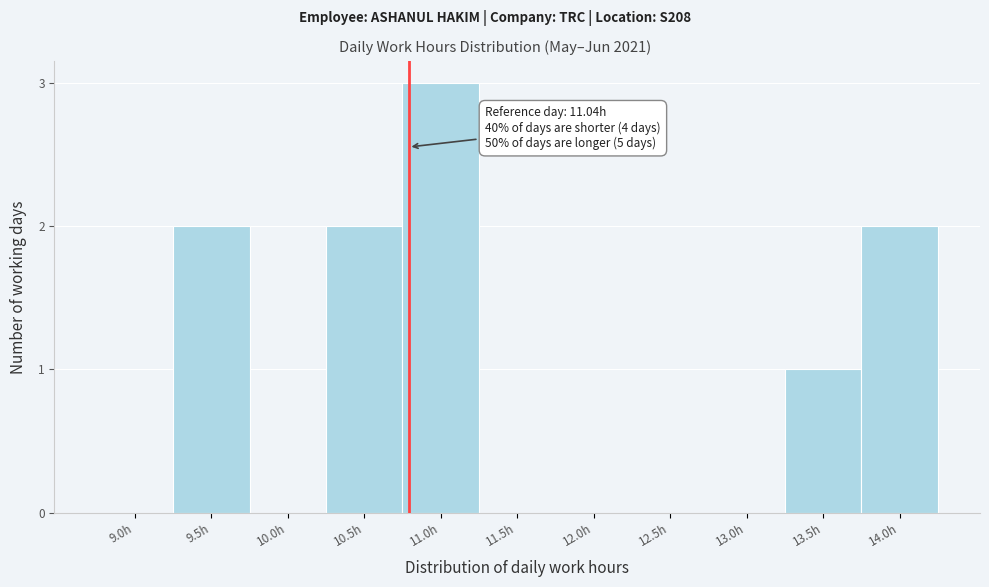

Reading left to right, list all the values displayed in this chart.

9.0h=0	9.5h=2	10.0h=0	10.5h=2	11.0h=3	11.5h=0	12.0h=0	12.5h=0	13.0h=0	13.5h=1	14.0h=2